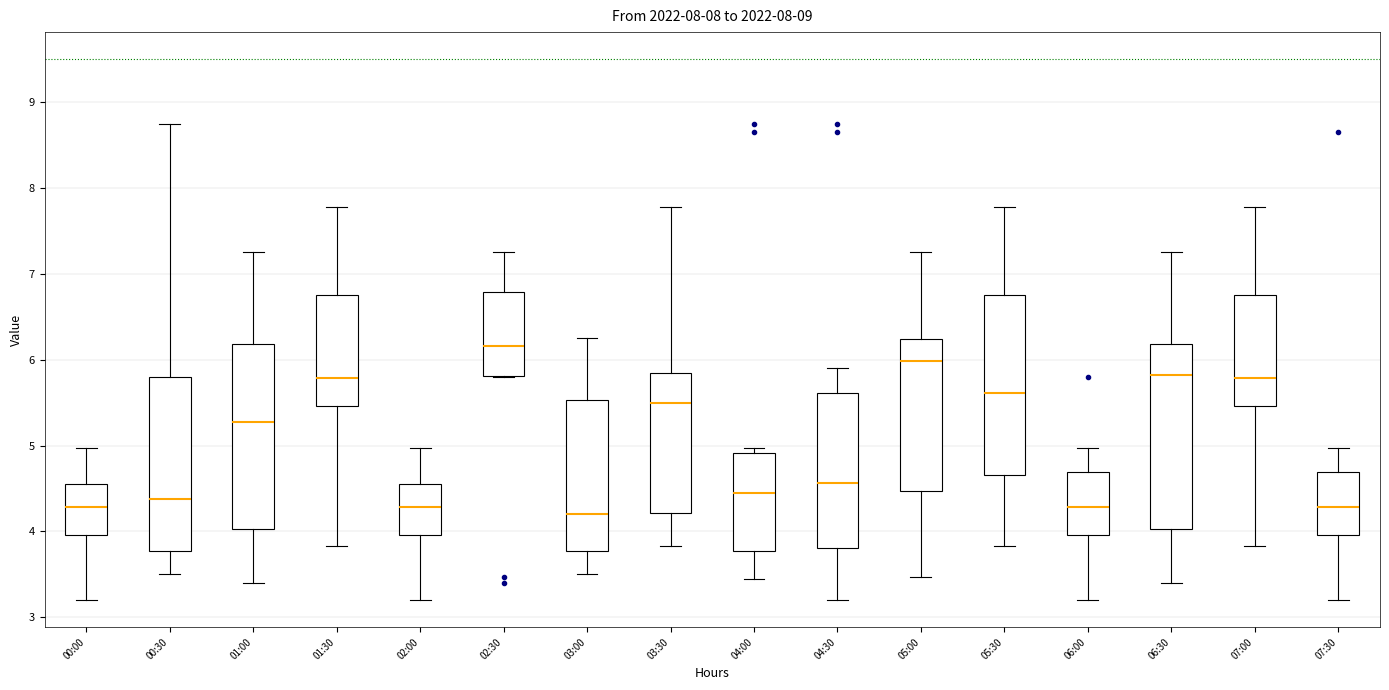

Where does the upper whisker of the box for 01:00 end on the y-axis? The values are not printed on the chart, so give them approximately, as read against the axis.

7.3